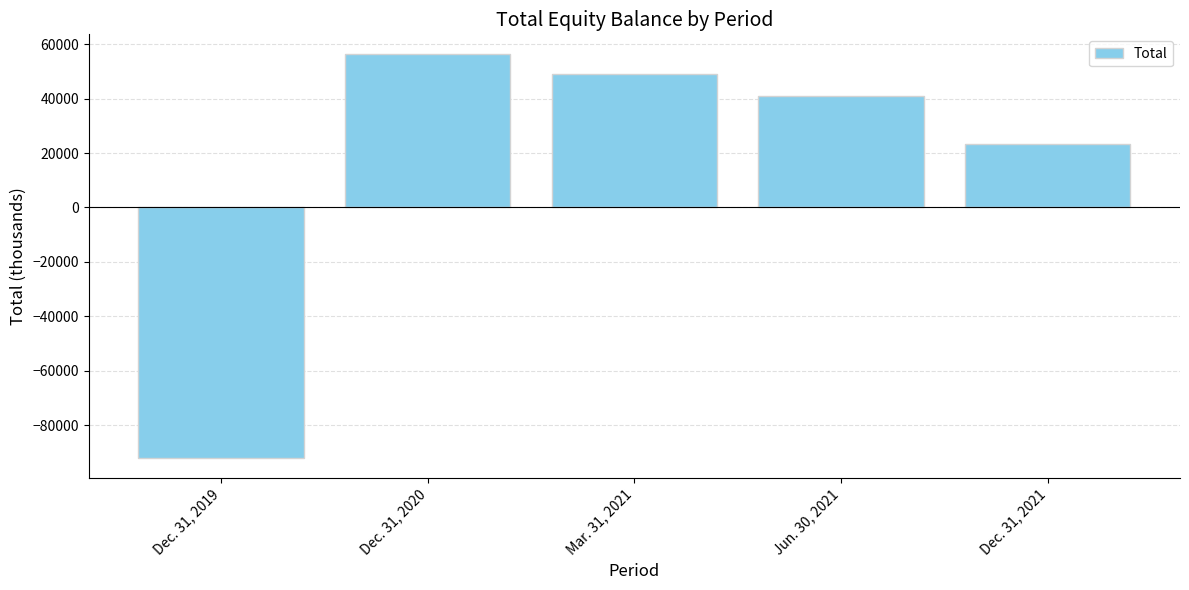

The chart shows a value of -91900 at Dec. 31, 2019. True or false?

True